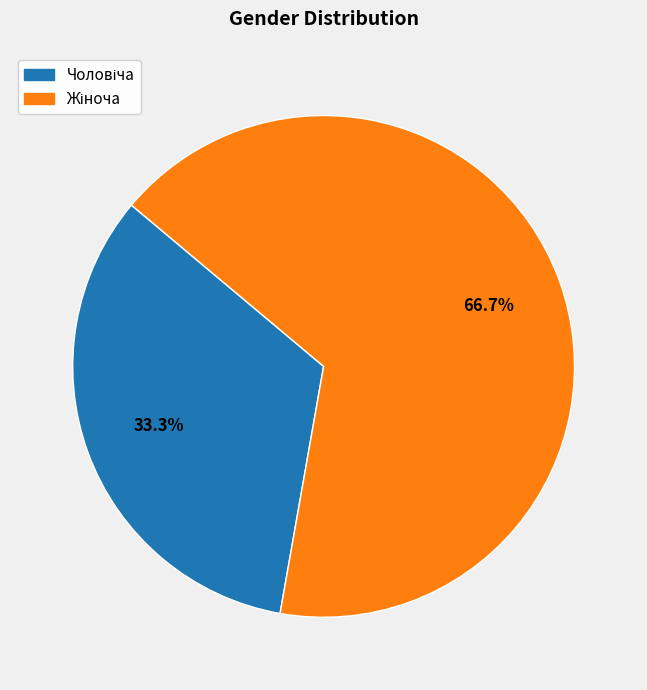

Count the number of slices in the pie.

2